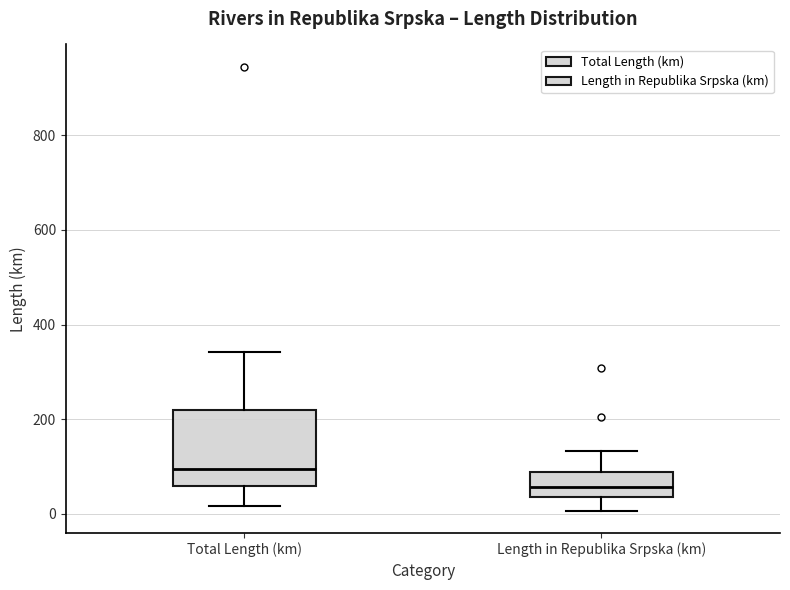

Reading left to right, transcribe this box plot: for each box, give where its median line is, the range the box spans, and where its two whiskers end, as read against the y-axis. The values are not printed on the chart, so give them approximately, as read against the axis.

Total Length (km): median 100, box 60 to 220, whiskers 20 to 340
Length in Republika Srpska (km): median 60, box 40 to 80, whiskers 0 to 140